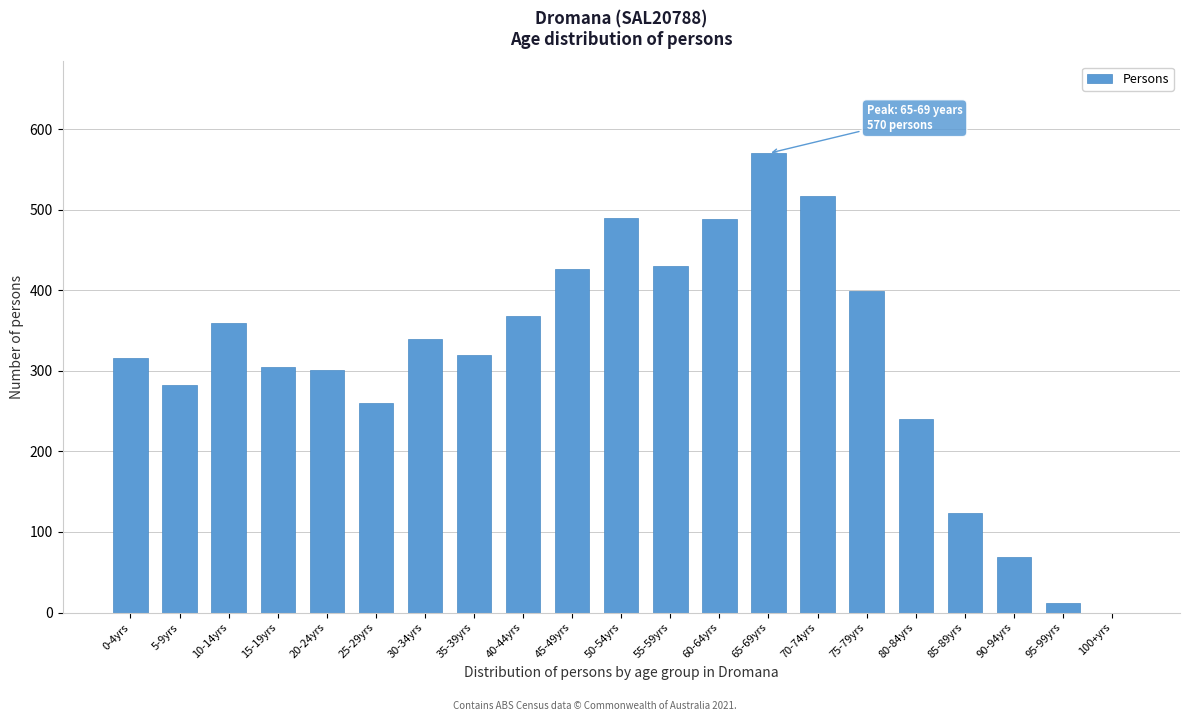

Approximately how many times larger is the value at 60-64yrs compared to 25-29yrs?

1.9